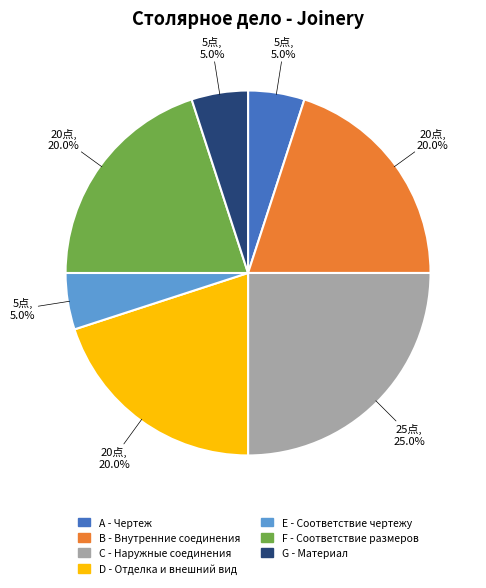

Which slice is the largest?

C